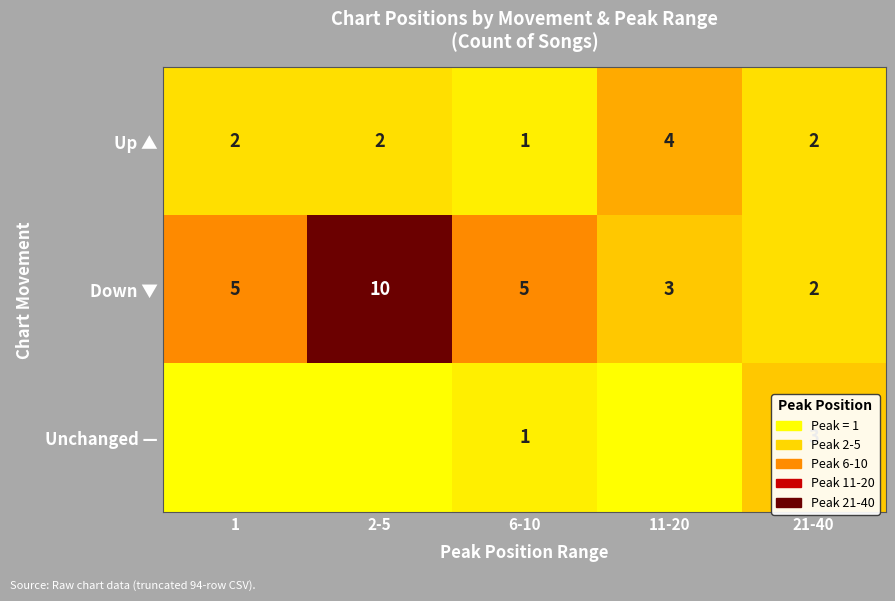

At which label does Up ▲ reach its minimum?

6-10